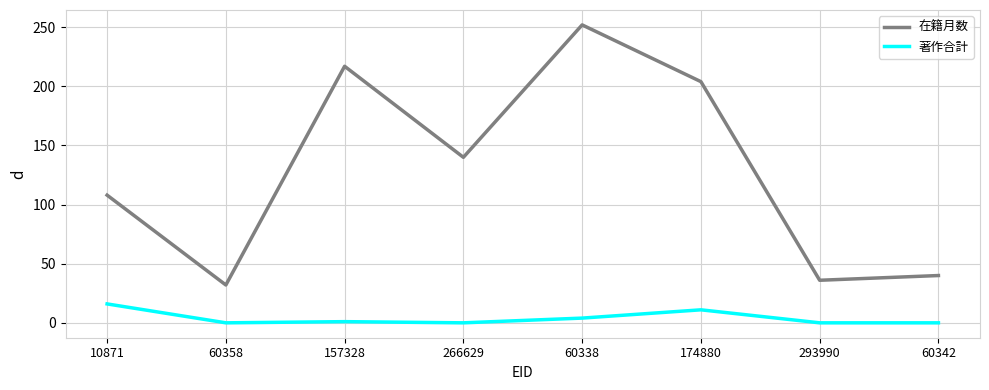

What is the highest value of the 在籍月数 series?

252